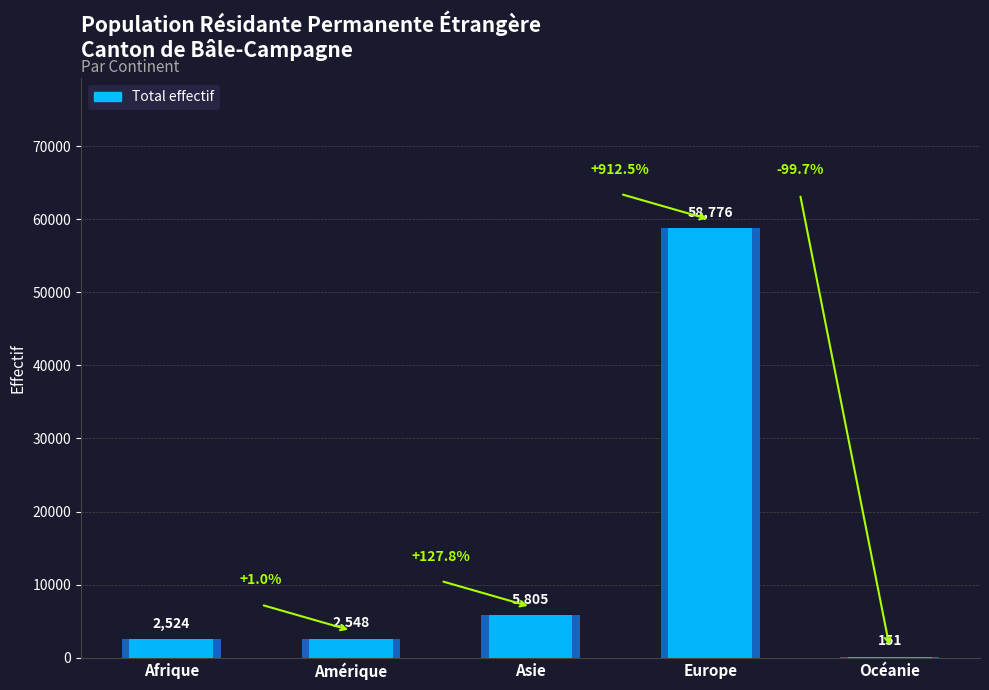

What is the difference between the second highest and minimum values?

5654